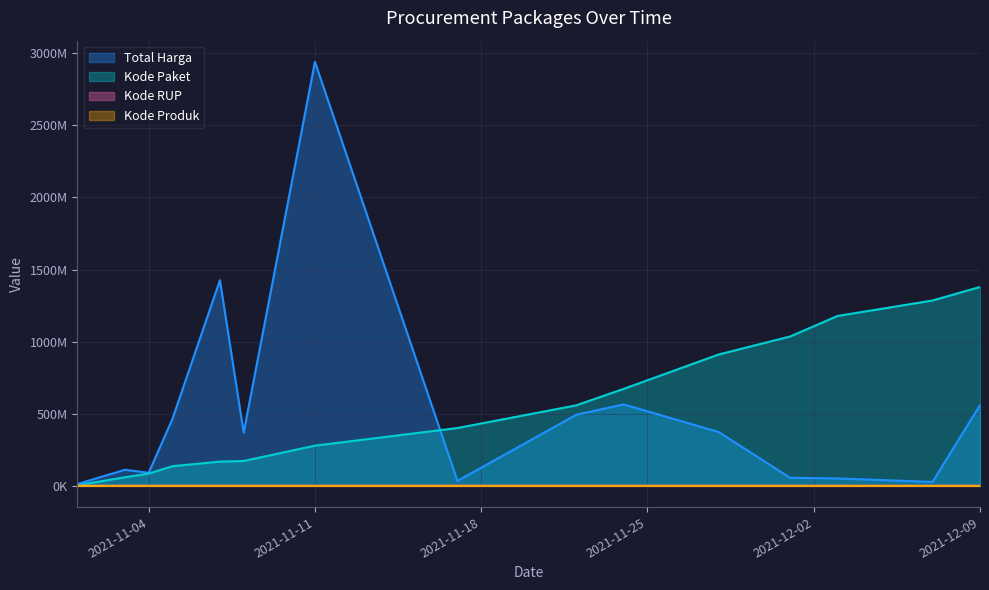

True or false: Kode Produk and Total Harga intersect in this chart.

False